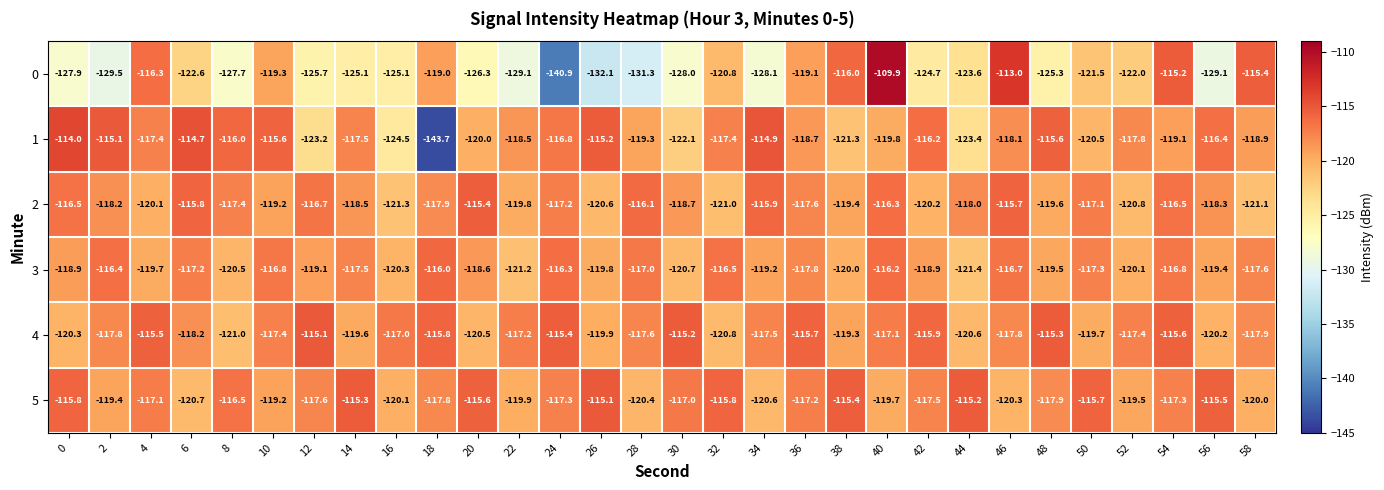

What is the difference between the highest and lowest values at 54?

3.9